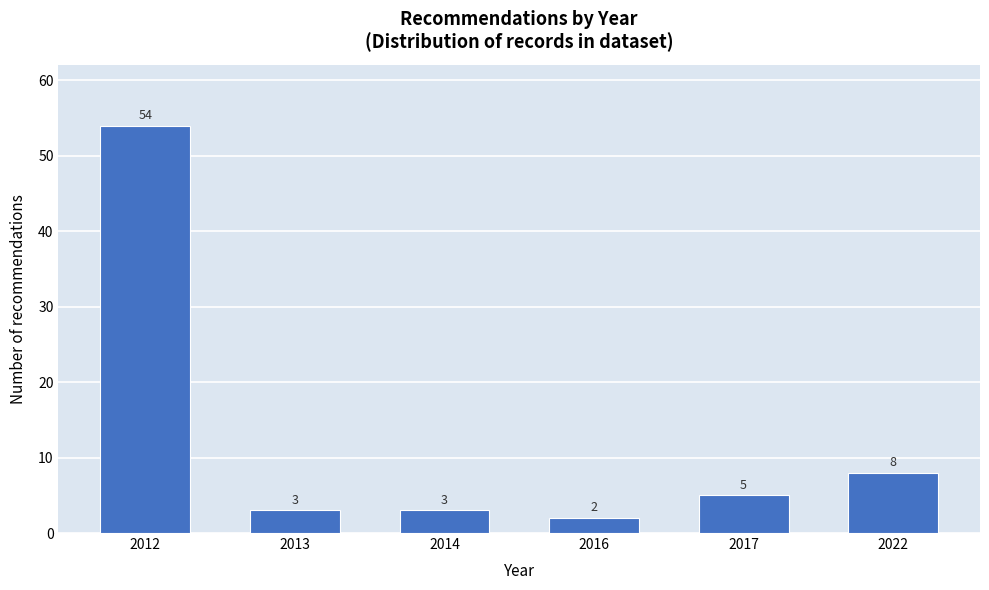

Reading left to right, what are all the values shown in this chart?

54	3	3	2	5	8